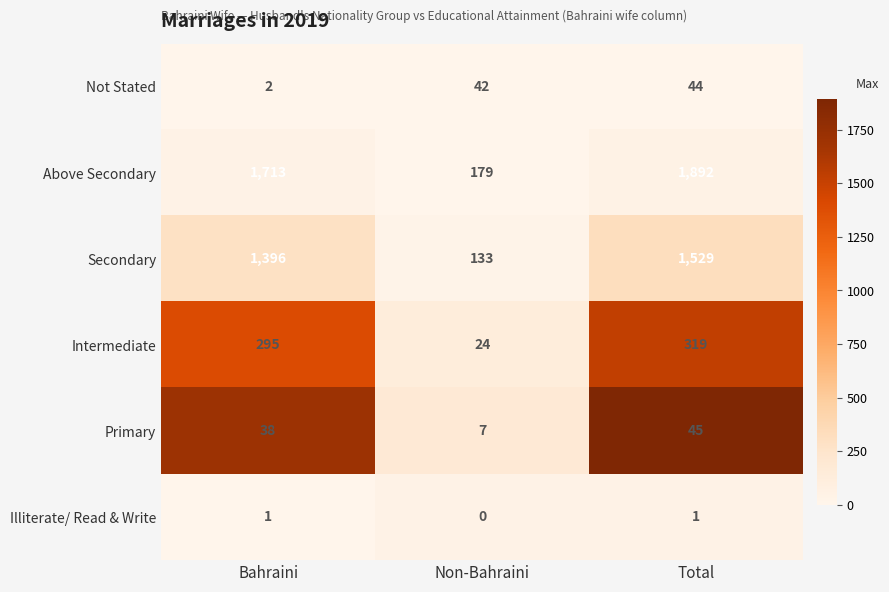

Which category has the lowest value in the Intermediate series?

Non-Bahraini